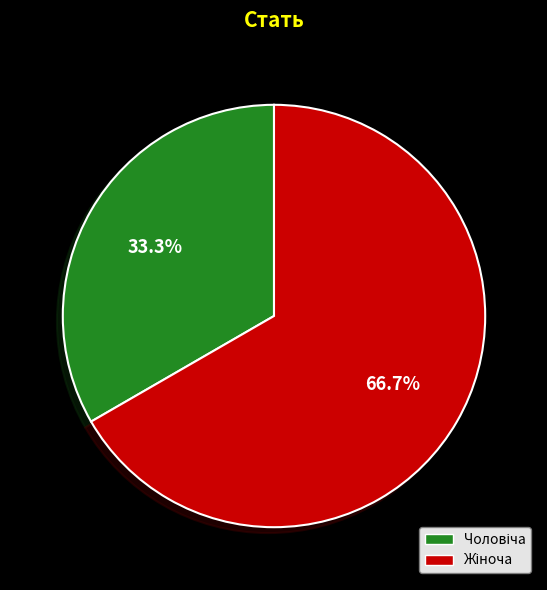

Is there a majority slice in this chart?

Yes